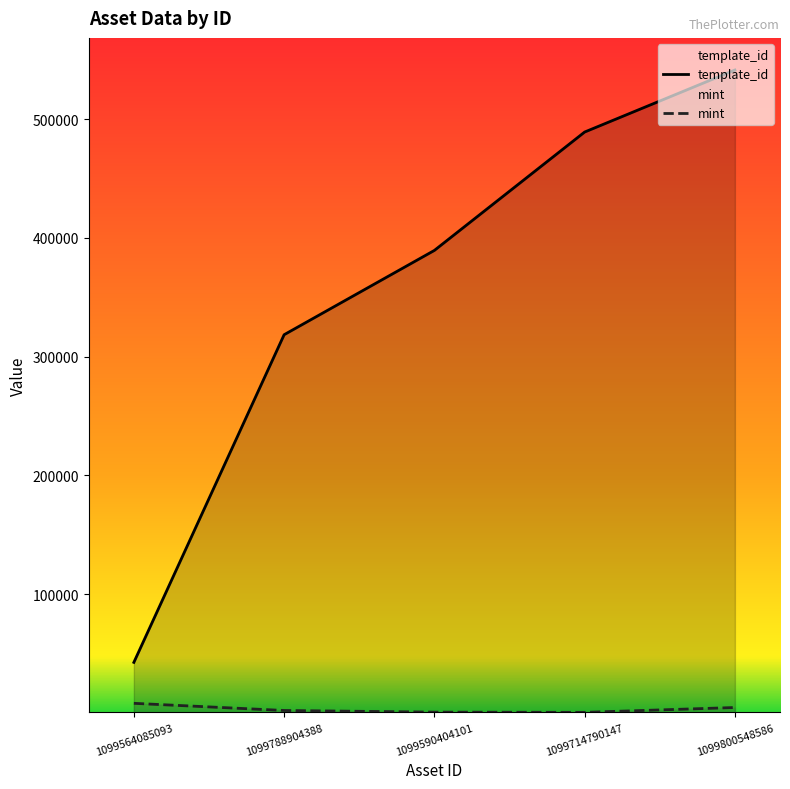

Where does the template_id series first go above 389500?

1099714790147